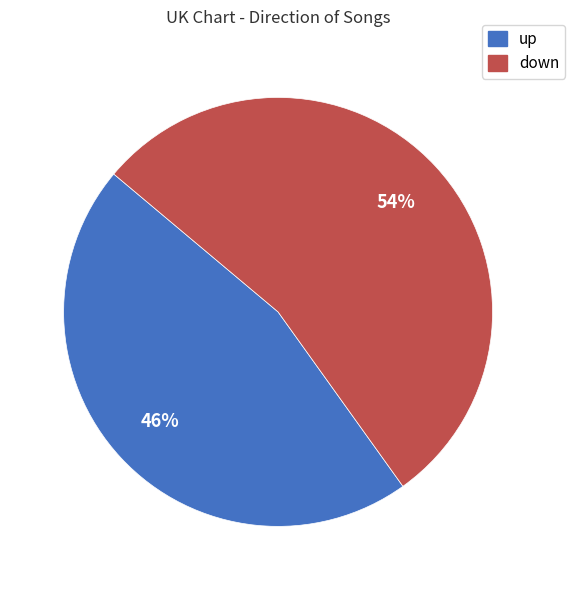

Is it true that down is 54% of the pie?

True